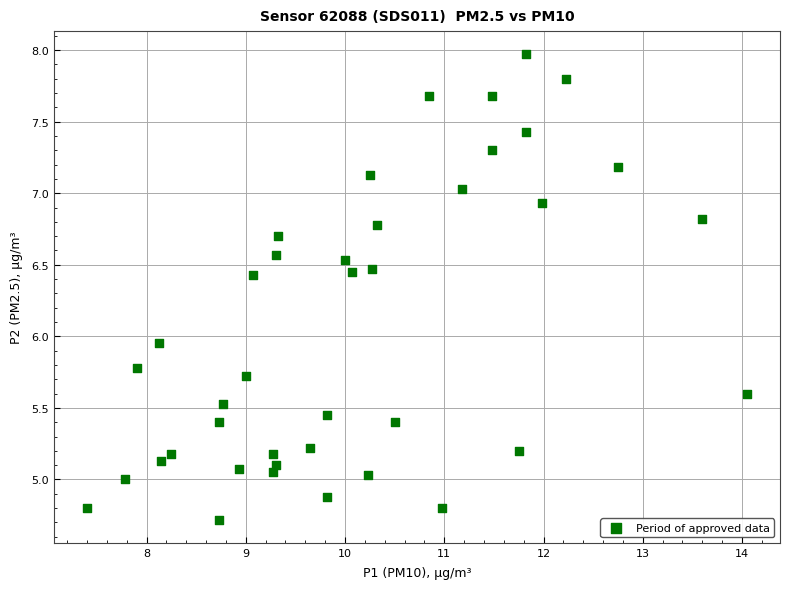

What is the range of X values (max minus min)?

6.7